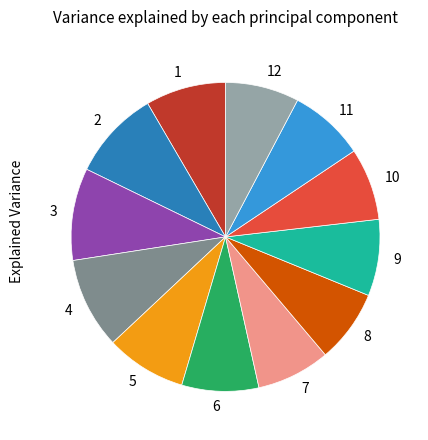

Is there a majority slice in this chart?

No